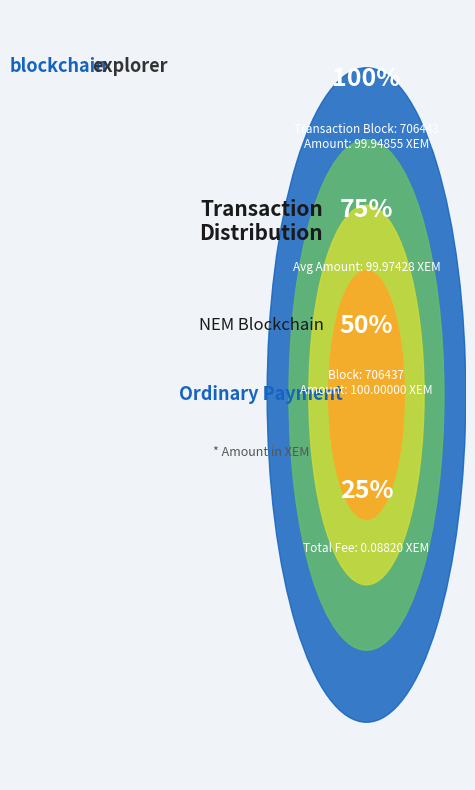

Rank the categories by value from highest to lowest.

706437, 706443